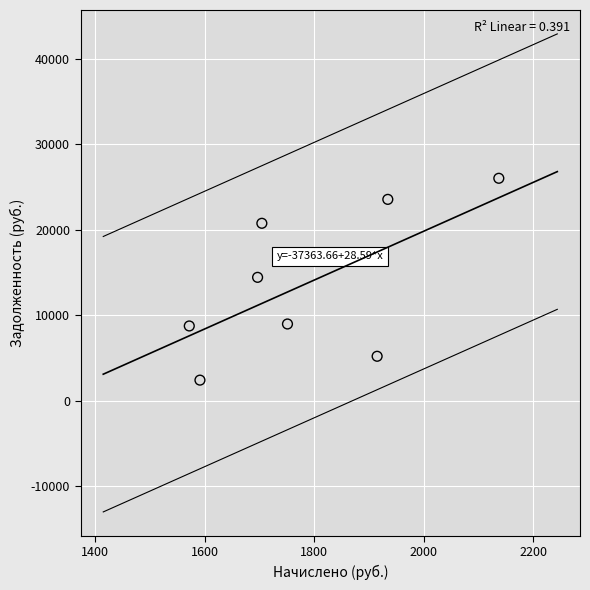

What is the average X value?

1787.7